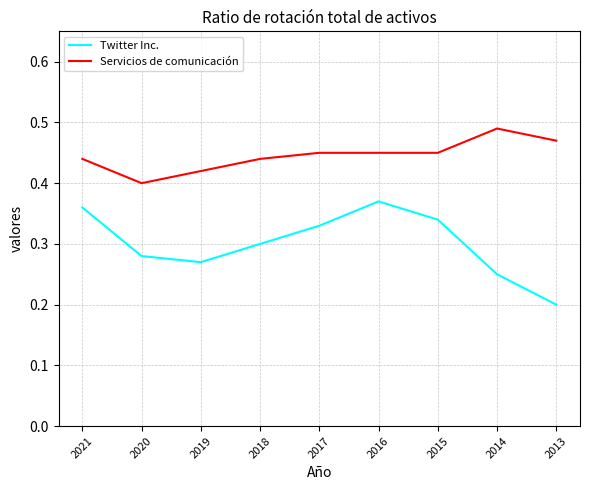

Which series has the largest total across all categories?

Servicios de comunicación